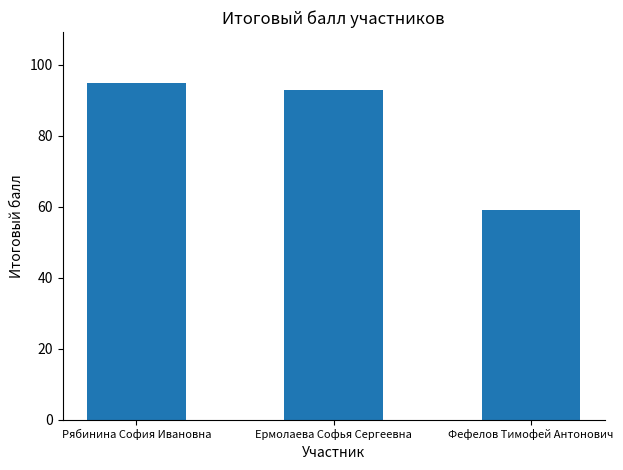

Reading right to left, what are all the values shown in this chart?

Фефелов Тимофей Антонович=59	Ермолаева Софья Сергеевна=93	Рябинина София Ивановна=95